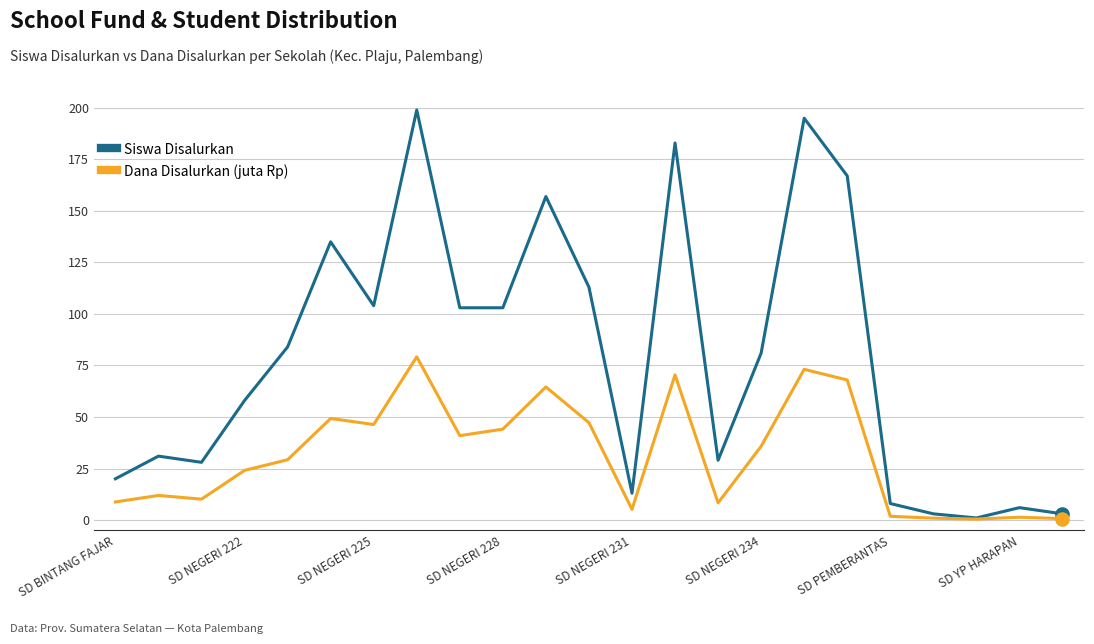

Rank the series by their average value, from highest to lowest.

Siswa Disalurkan, Dana Disalurkan (juta Rp)